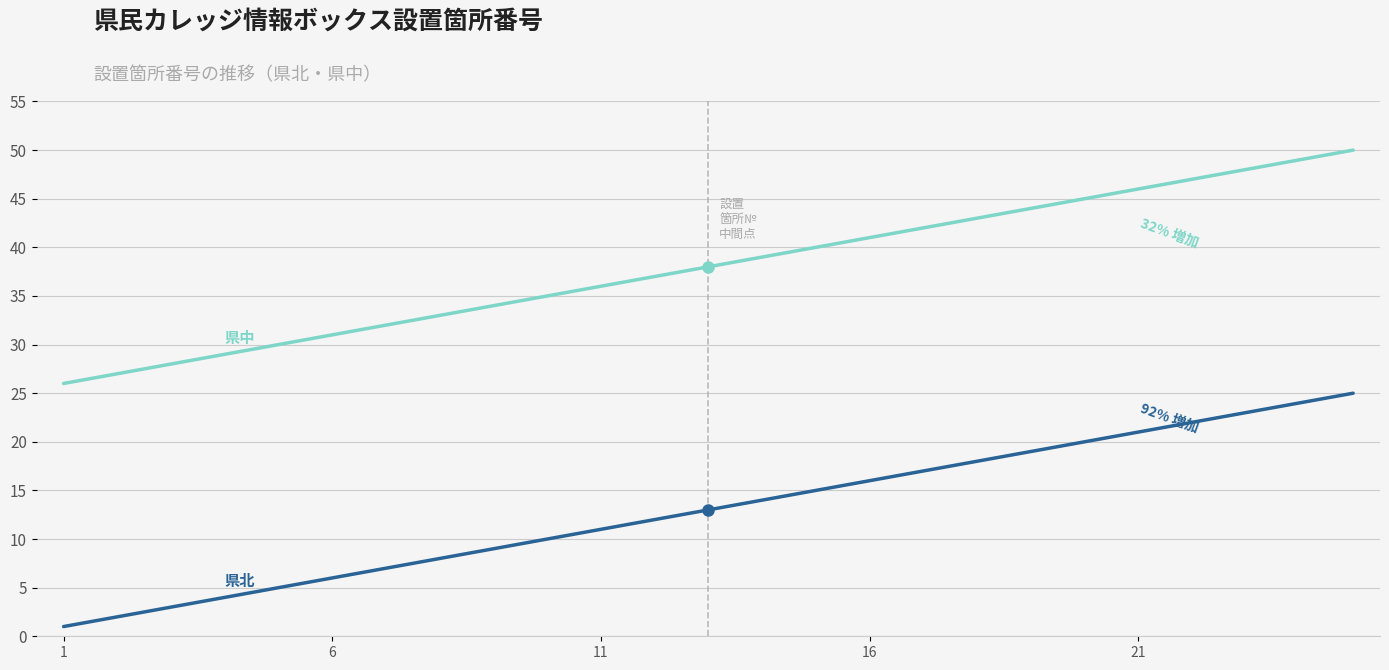

What is the maximum value shown in the chart?

50